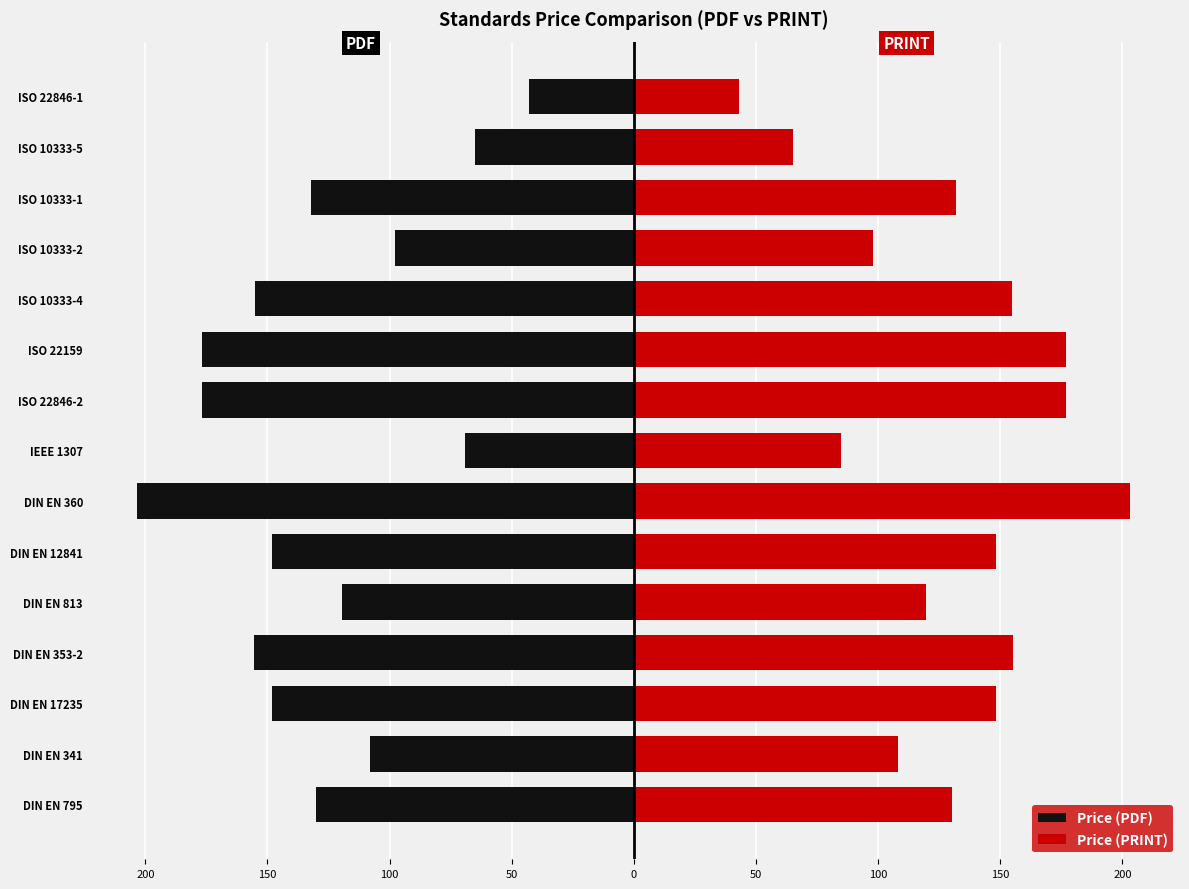

How many bars are there in total?

30